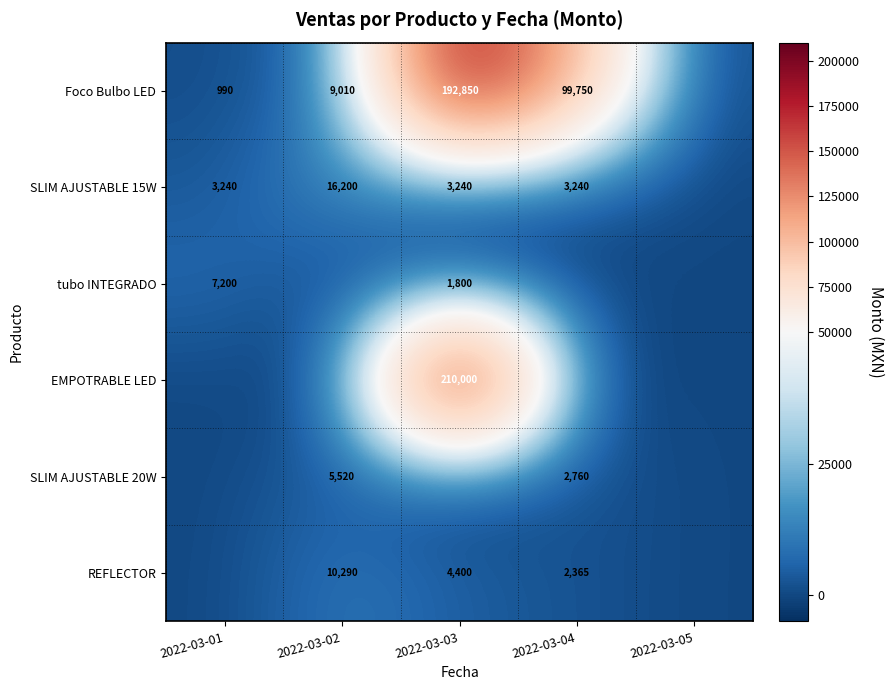

The value of Foco Bulbo LED at 2022-03-04 is 53516. True or false?

False